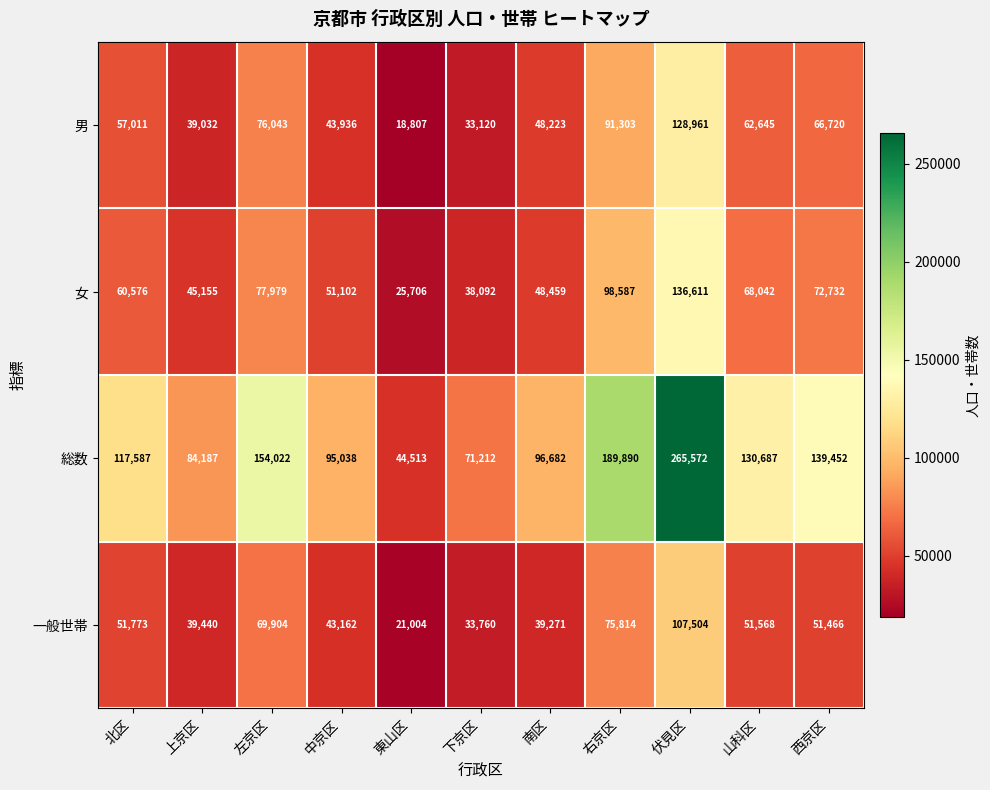

Between 北区 and 中京区, which series saw the biggest shift?

総数